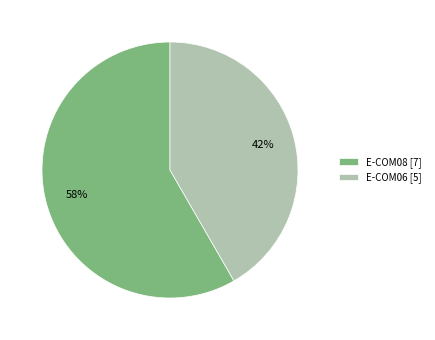

How many slices are in this pie chart?

2